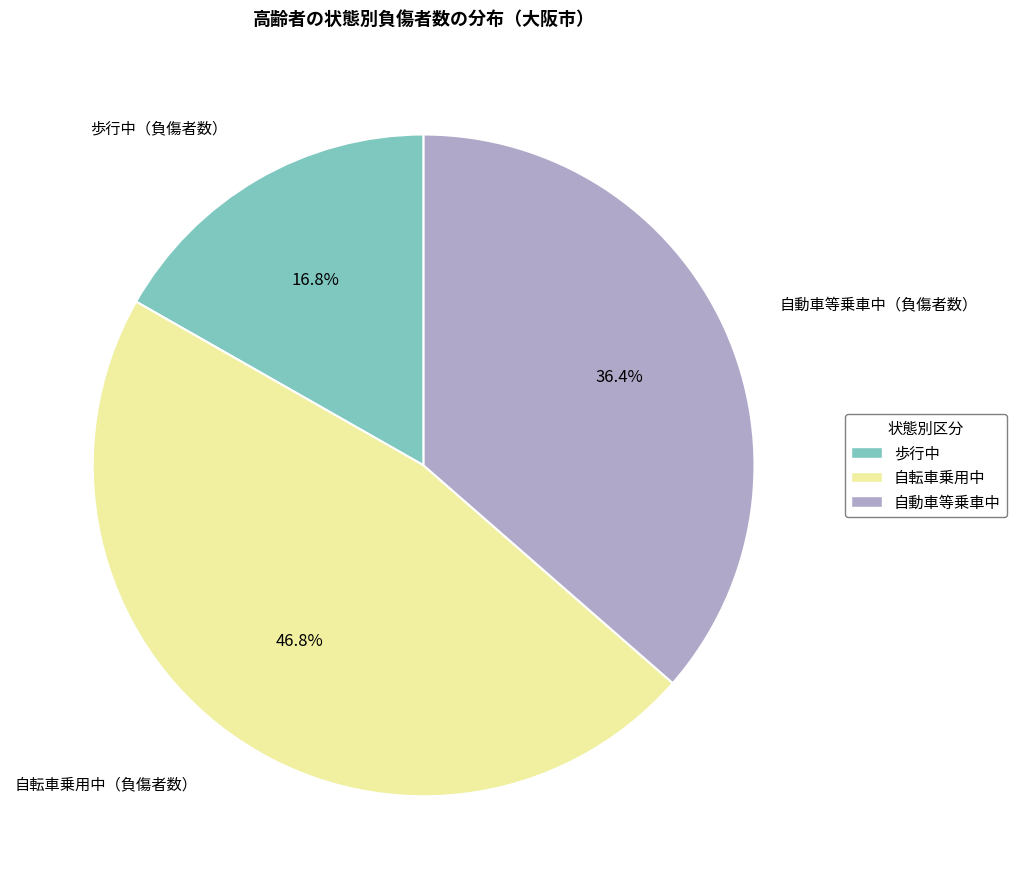

Is there any slice that represents more than half of the pie?

No